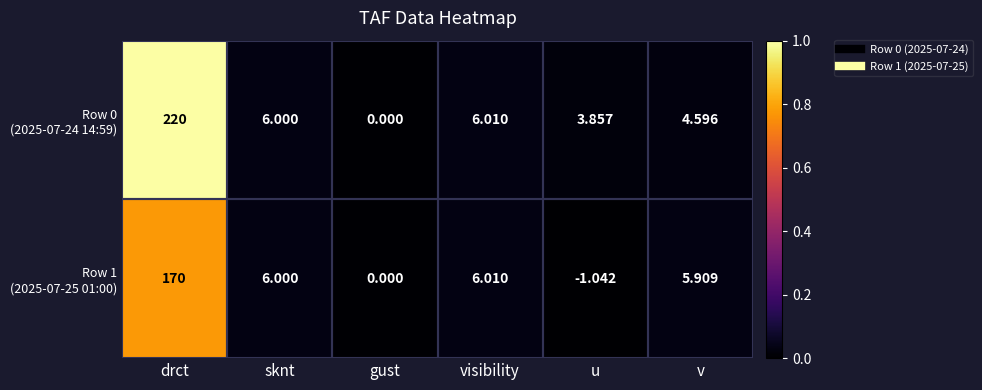

At which category does the chart reach its peak across all series?

drct